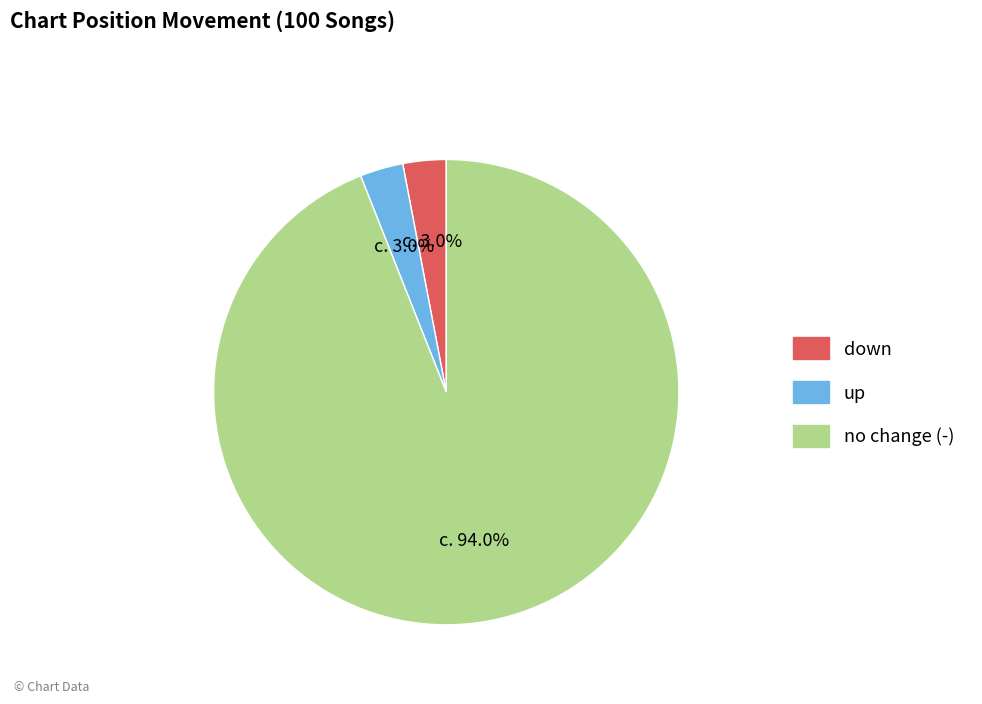

What is the ratio of the value at no change (-) to the value at down?

31.3